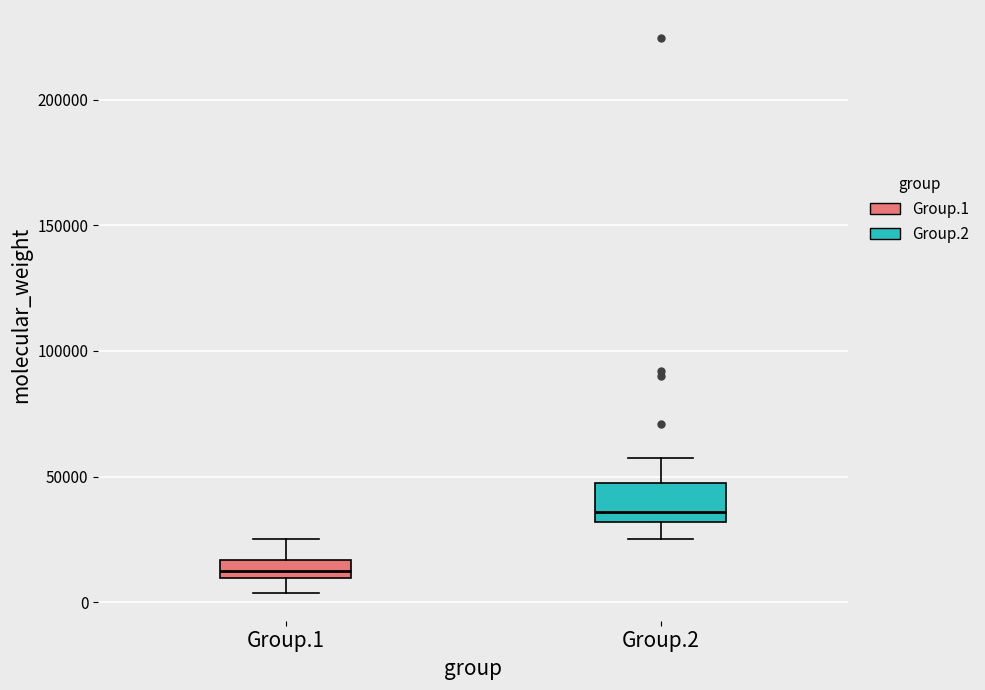

Which box has the lowest median line?

Group.1